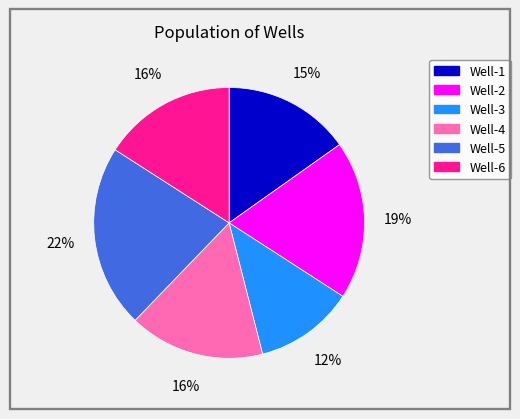

To the nearest percent, what percentage of the pie is Well-1?

15%